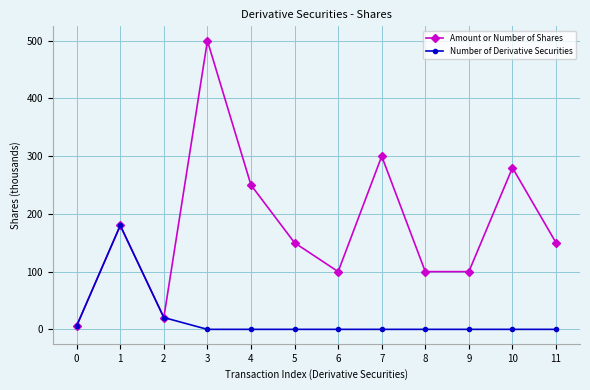

Where is the first local maximum for Number of Derivative Securities?

1